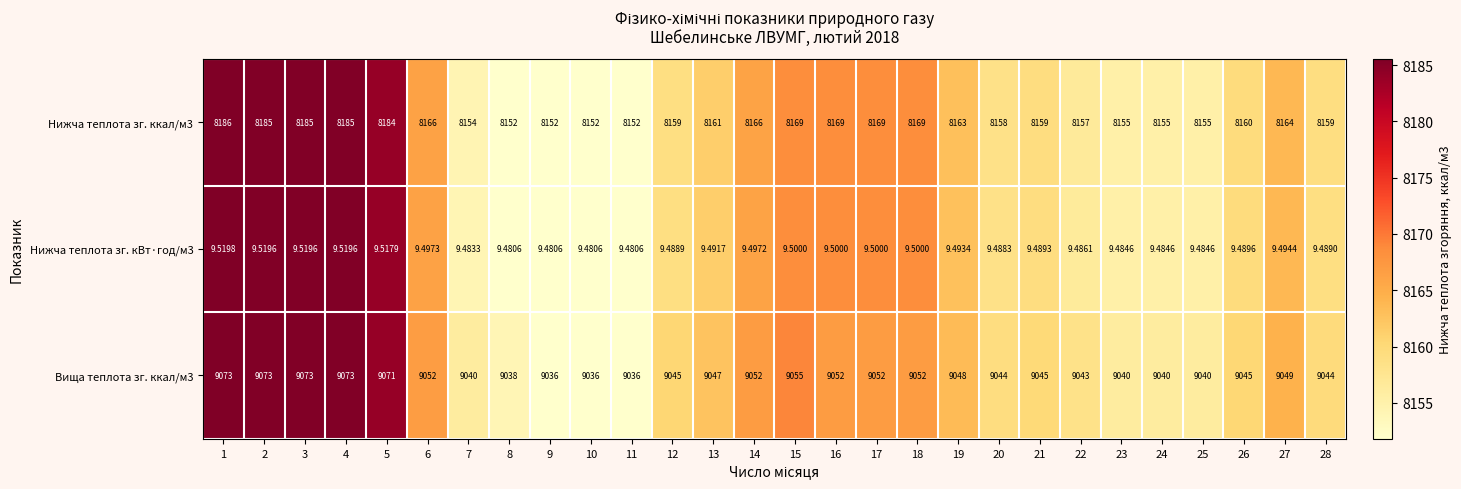

Is the value of Вища теплота зг. ккал/м3 at 8 greater than the value of Нижча теплота зг. ккал/м3 at 16?

Yes